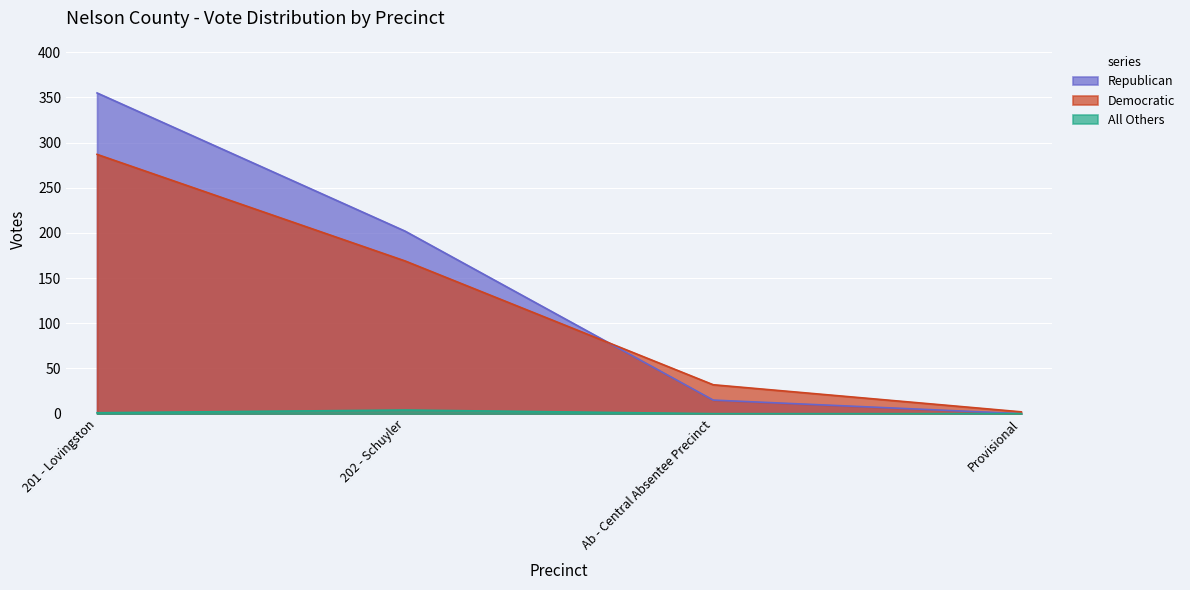

Is it true that Republican equals 143 at Provisional?

False